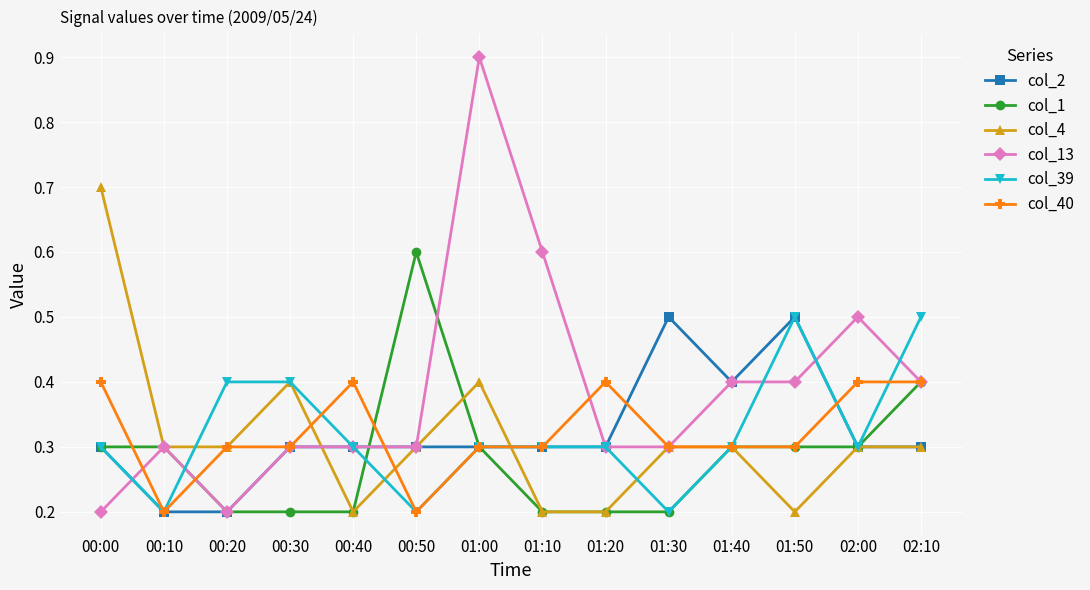

What is the lowest value of the col_4 series?

0.2